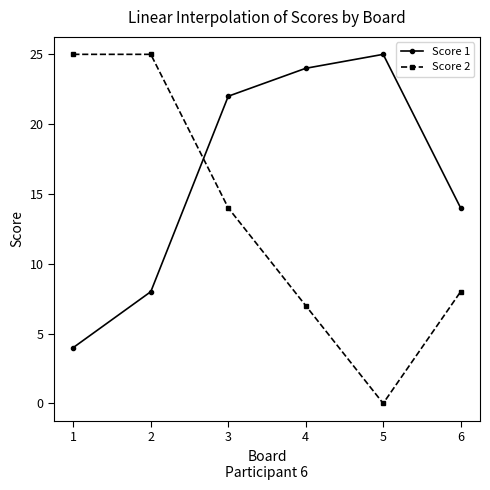

How many lines are shown in the chart?

2